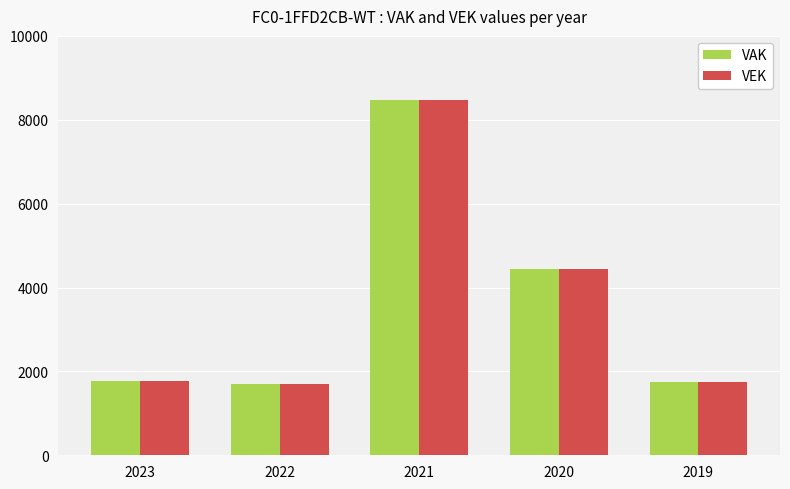

The VAK series shows 2805 at 2019. True or false?

False